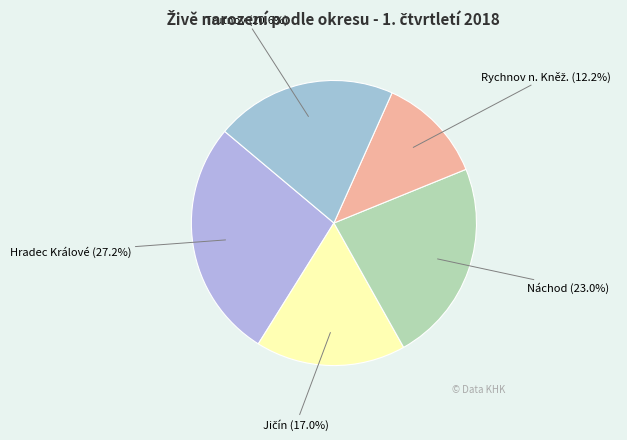

Do Náchod and Trutnov together represent more than half of the pie?

No